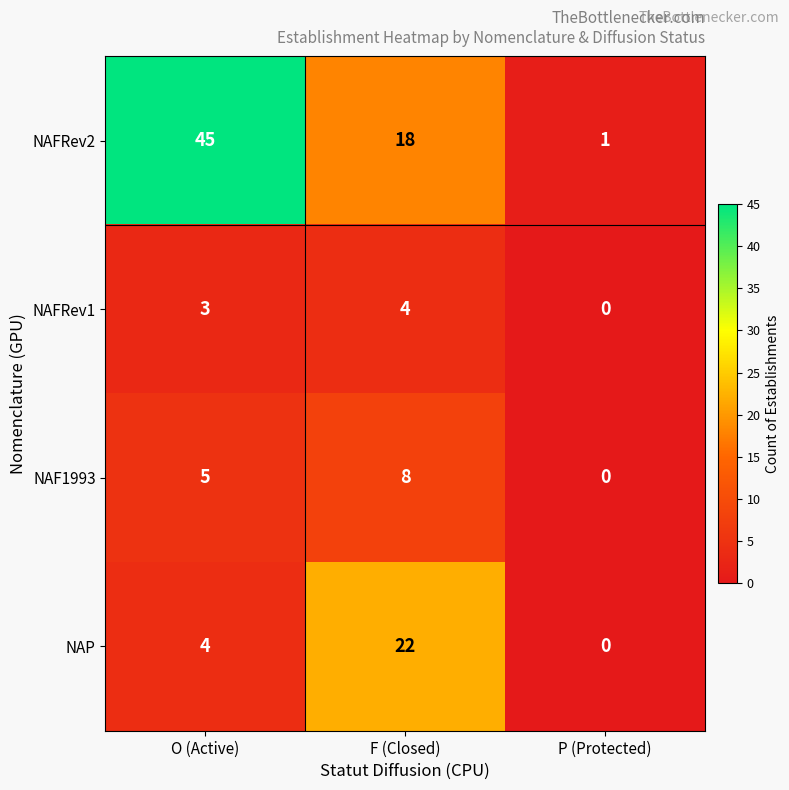

Reading left to right, extract all data points from this chart.

NAFRev2: 45	18	1
NAFRev1: 3	4	0
NAF1993: 5	8	0
NAP: 4	22	0